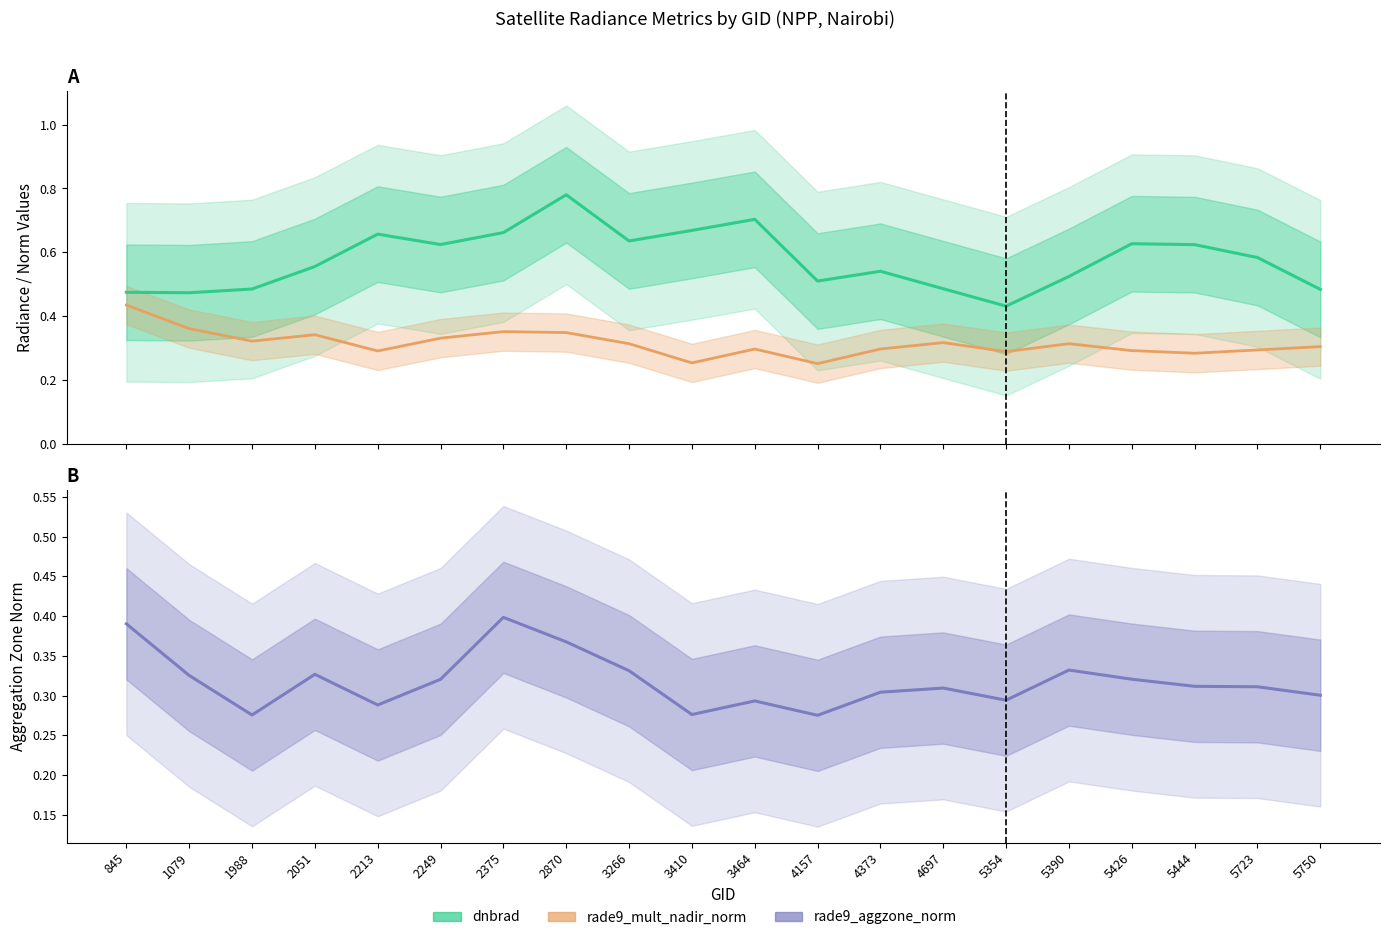

Which category has the highest value in the dnbrad series?

2870